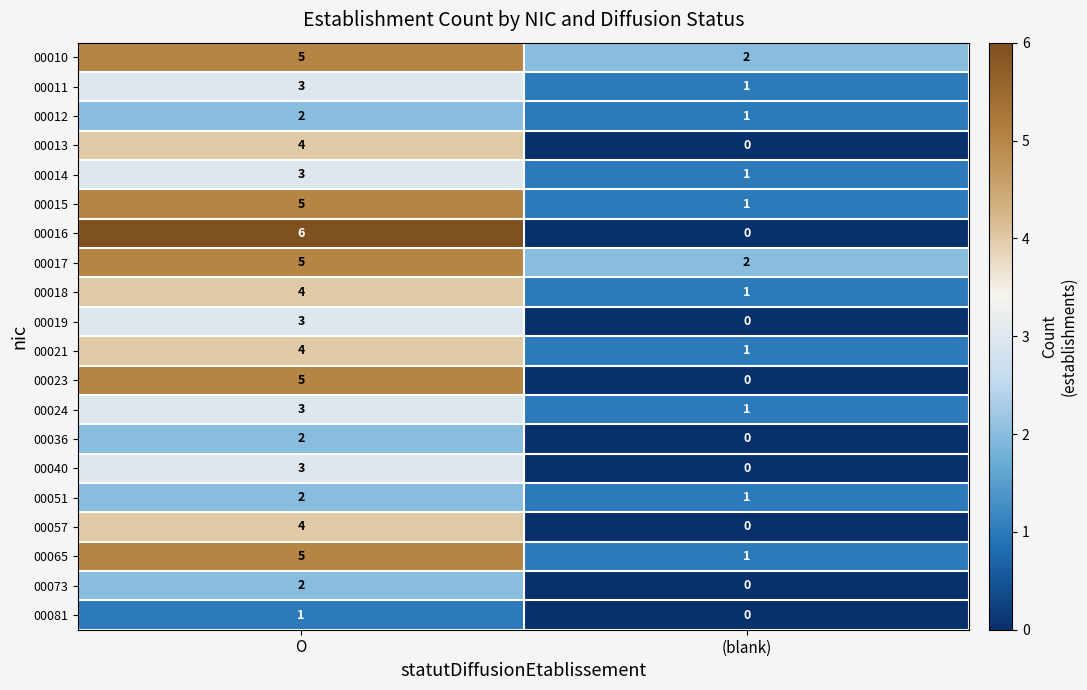

Rank the categories by 00073 value from highest to lowest.

O, (blank)